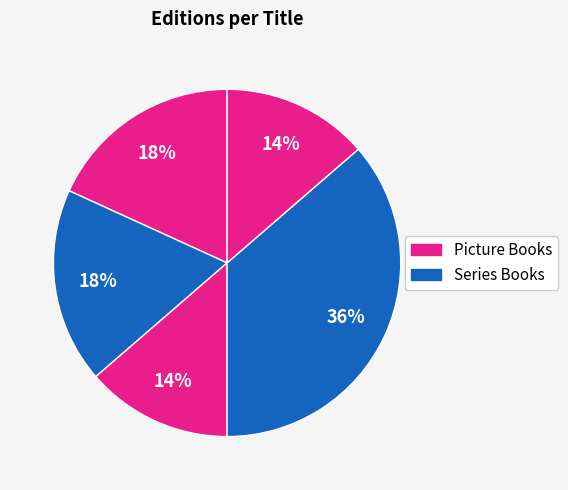

Is there a majority slice in this chart?

No